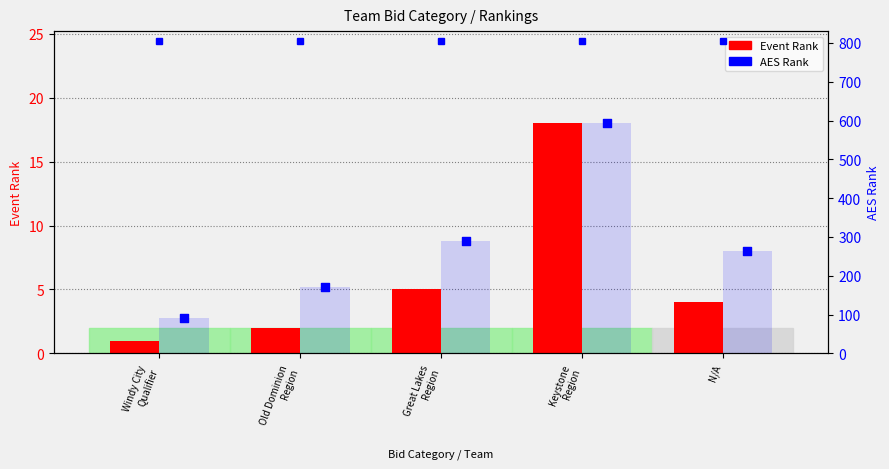

Is the value of Event Rank at Windy City
Qualifier greater than the value of AES Rank at Old Dominion
Region?

No